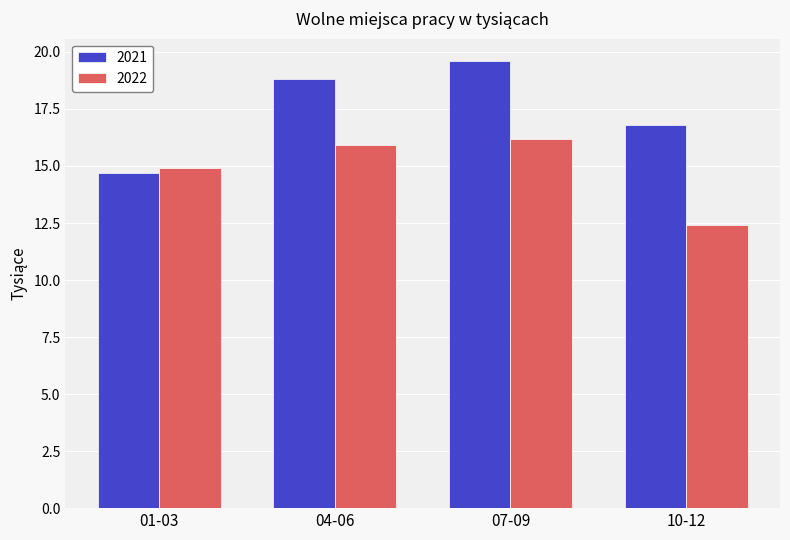

What is the value of the 2022 bar at the 4th from the left?

12.4